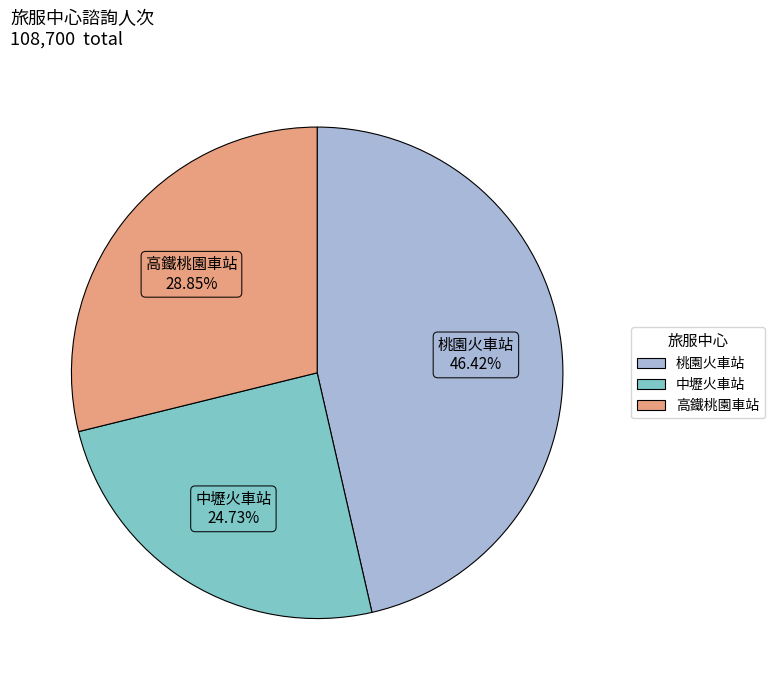

Does 中壢火車站 represent more than half of the total?

No